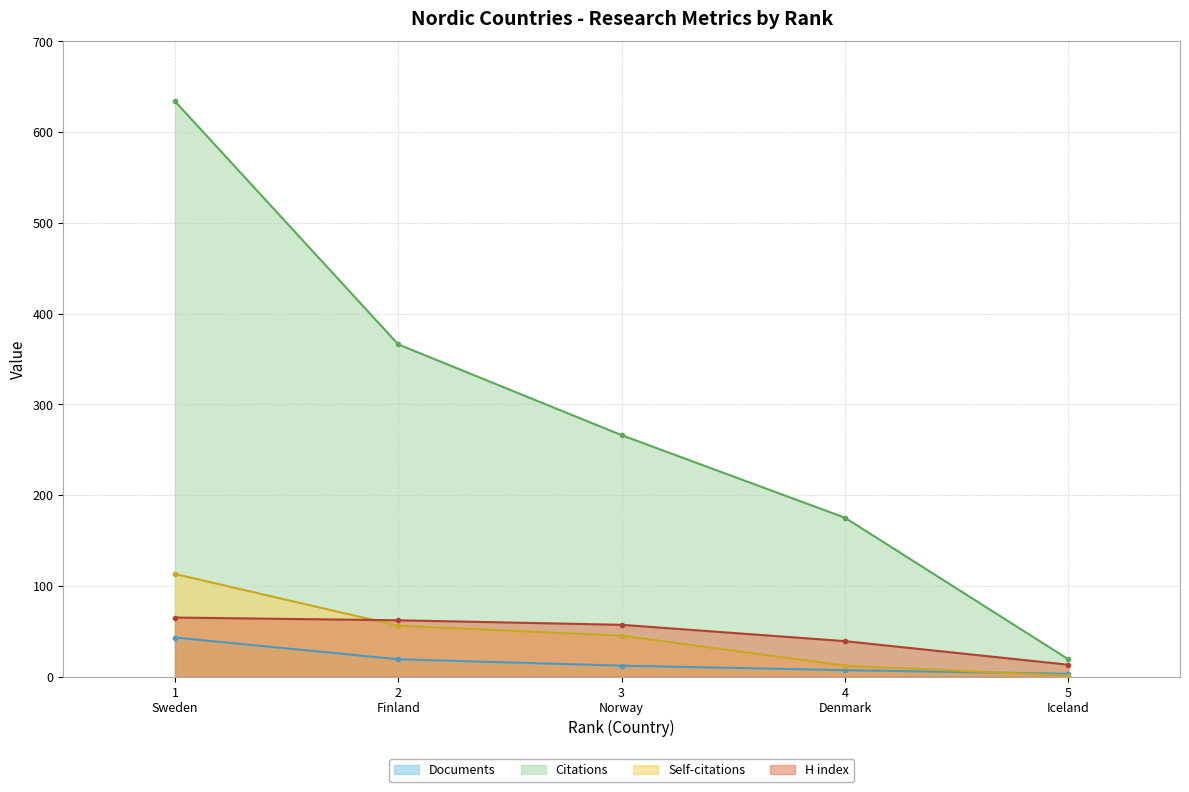

Which series has the largest total across all categories?

Citations